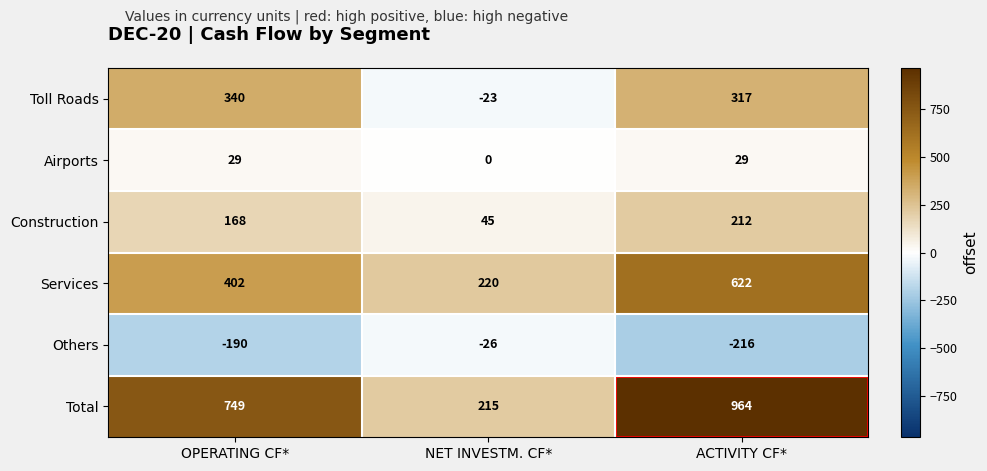

How many values in the Others series exceed -190?

1